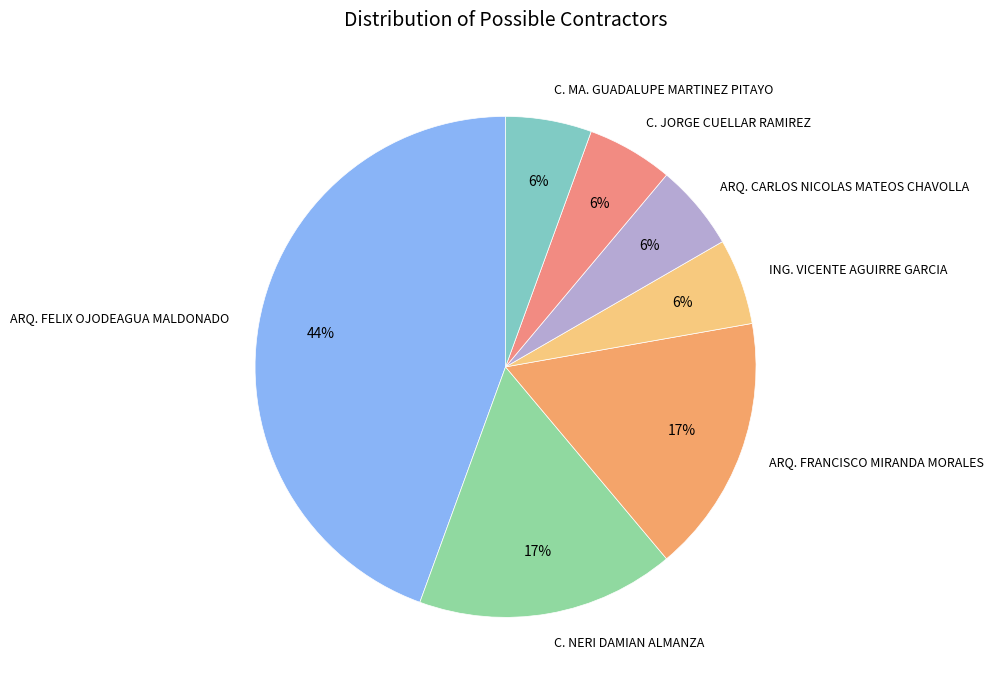

Which category has the biggest portion of the pie?

ARQ. FELIX OJODEAGUA MALDONADO